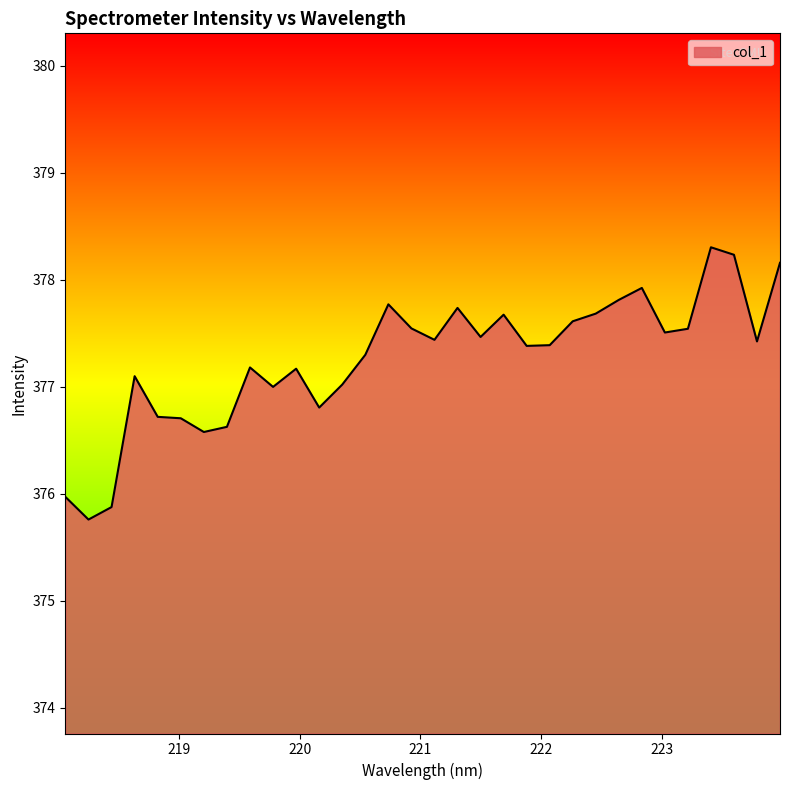

What is the minimum value shown in the chart?

375.8